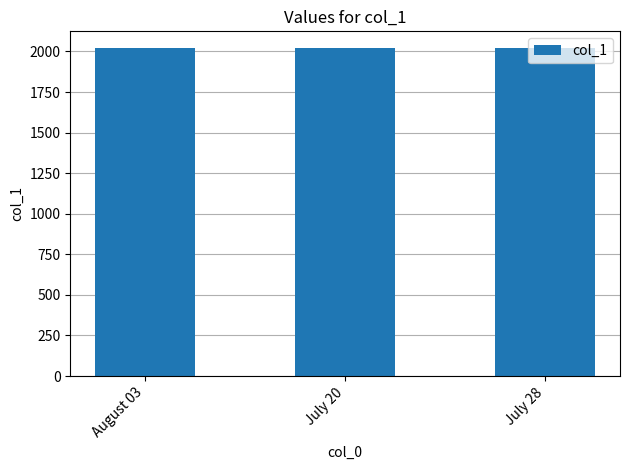

What is the label of the 3rd bar from the right?

August 03